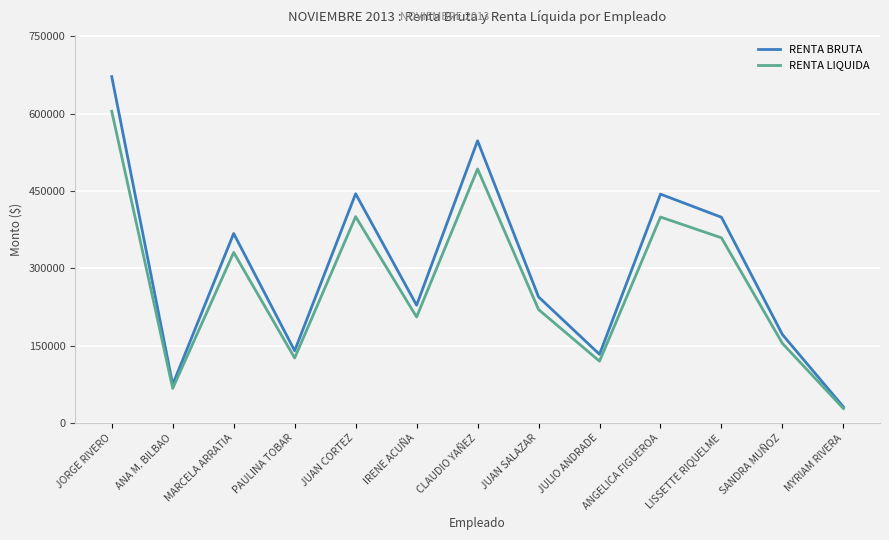

Count the number of categories in the chart.

13